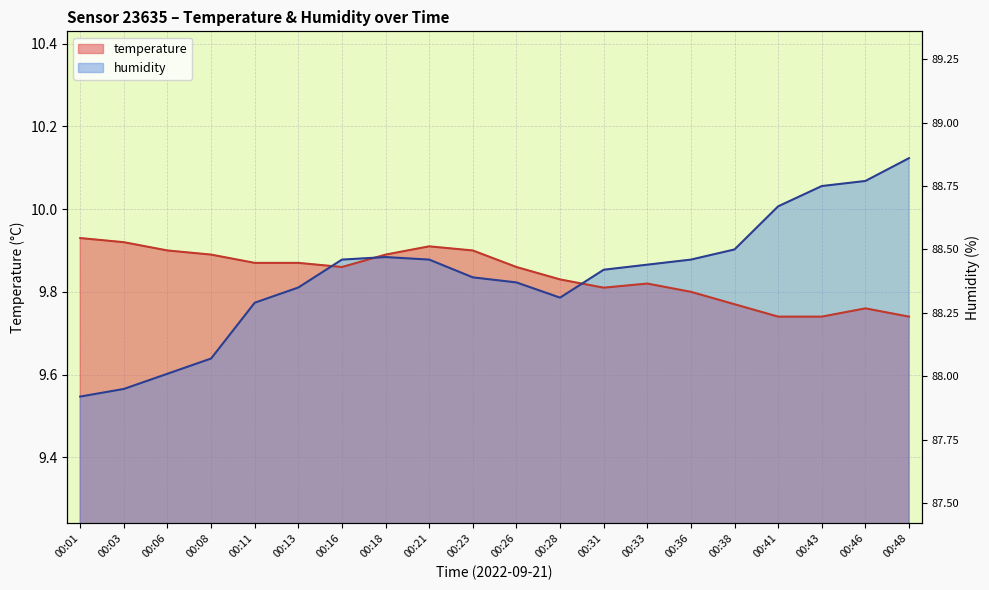

List the series in order of their peak value, lowest first.

temperature, humidity